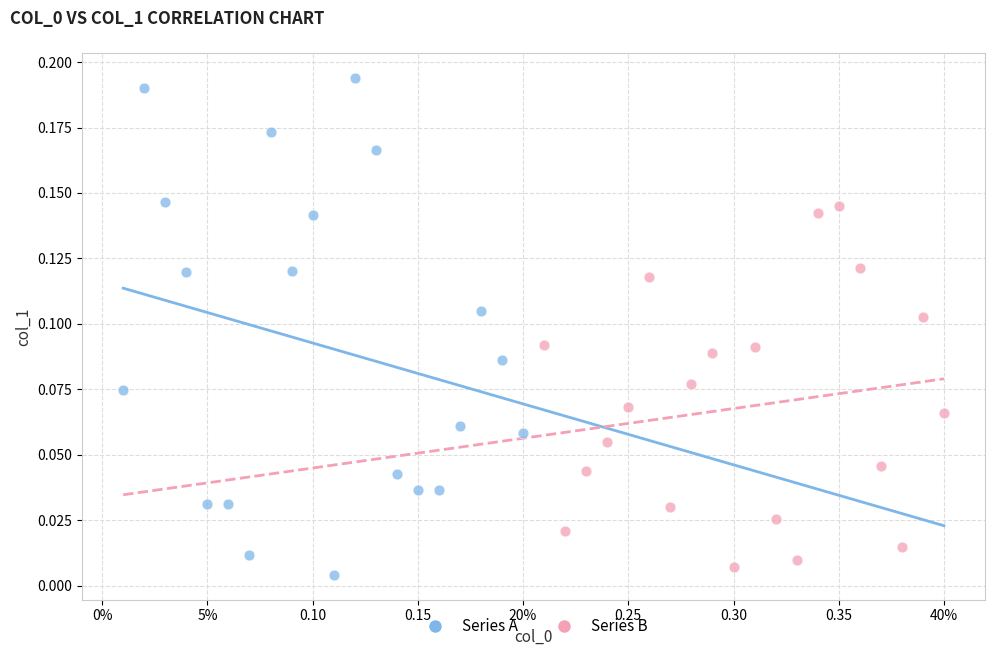

What are all the series names shown in the legend?

Series A, Series B